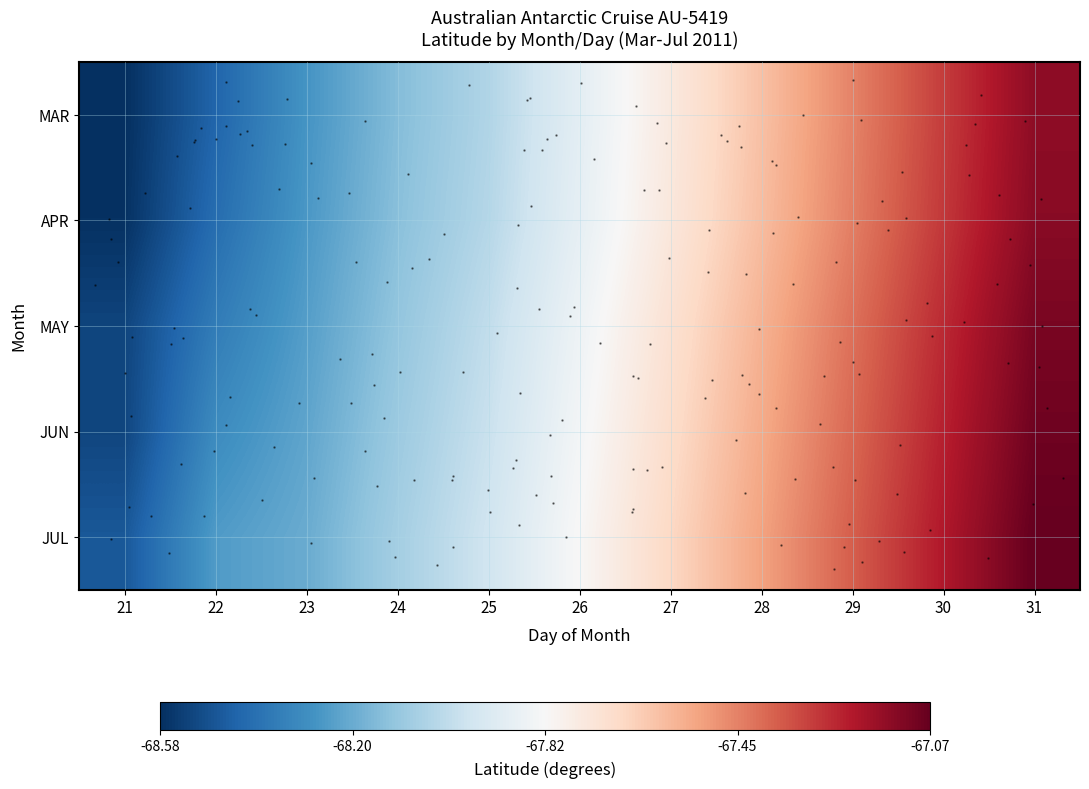

True or false: MAR has a value of -67.9 at 26.

True